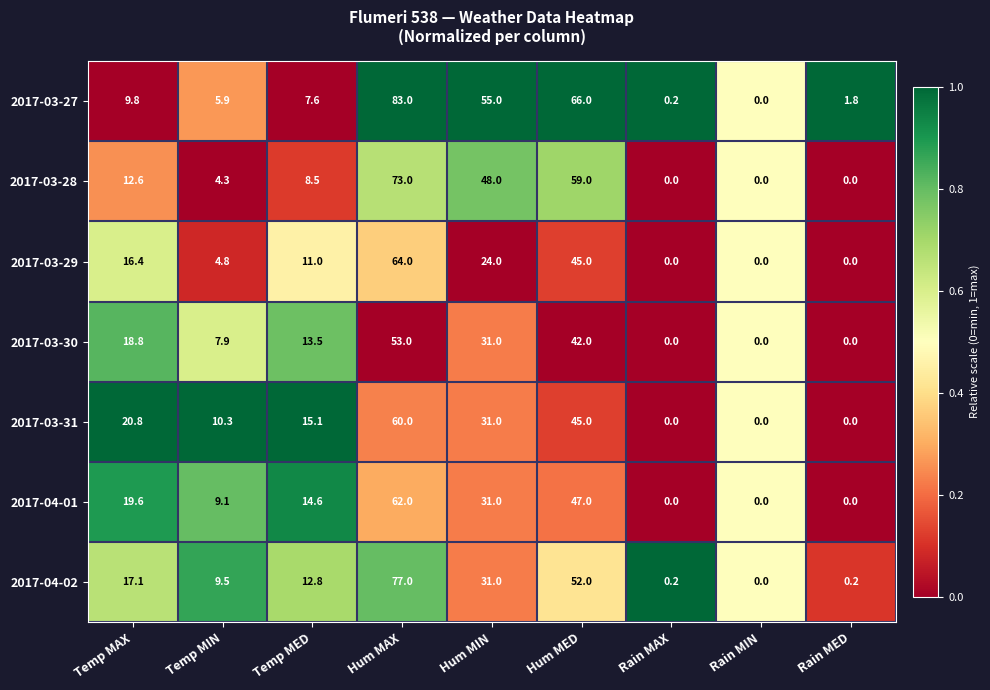

Where does the 2017-03-31 series first go above 15?

Temp MAX